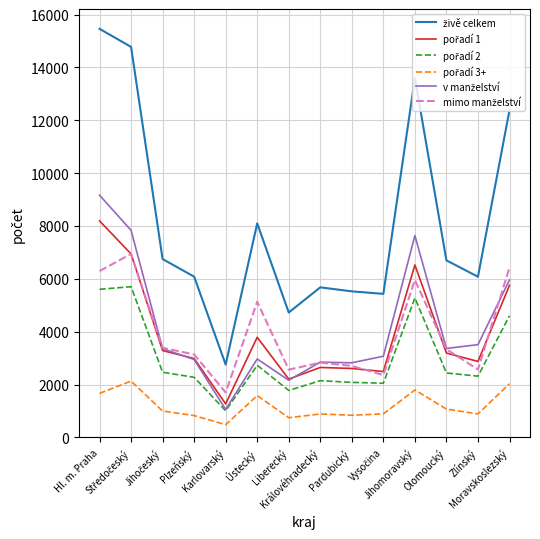

What is the minimum value shown in the chart?

480